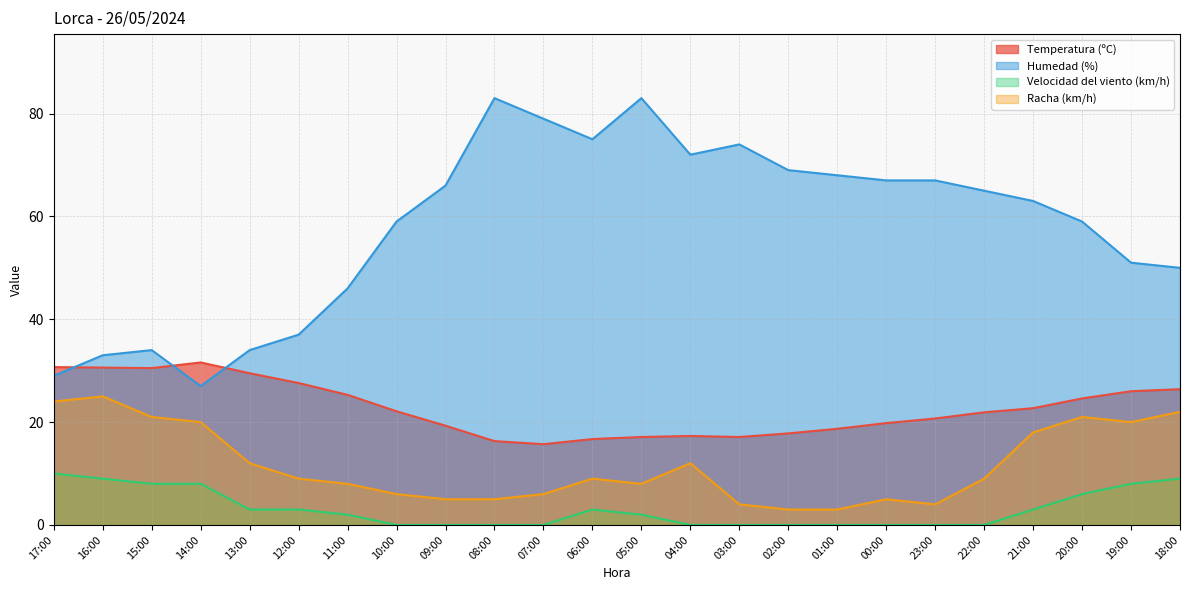

The Racha (km/h) series shows 5.0 at 04:00. True or false?

False